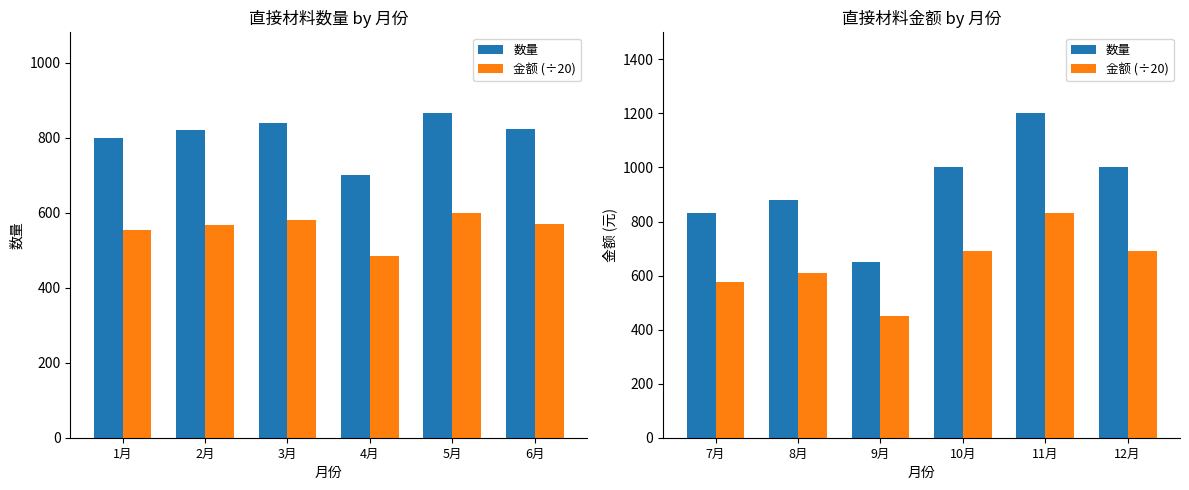

Are the bars horizontal?

No